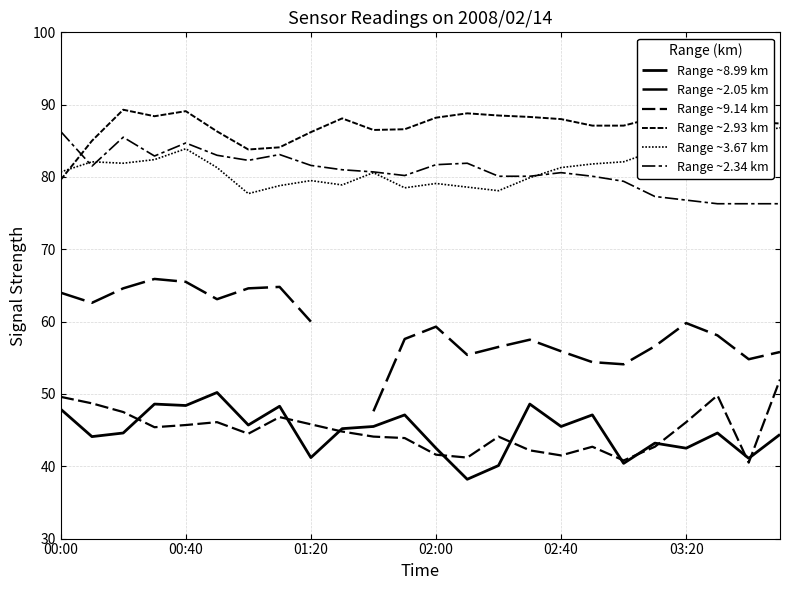

What is the minimum value for Range ~8.99 km?

38.2